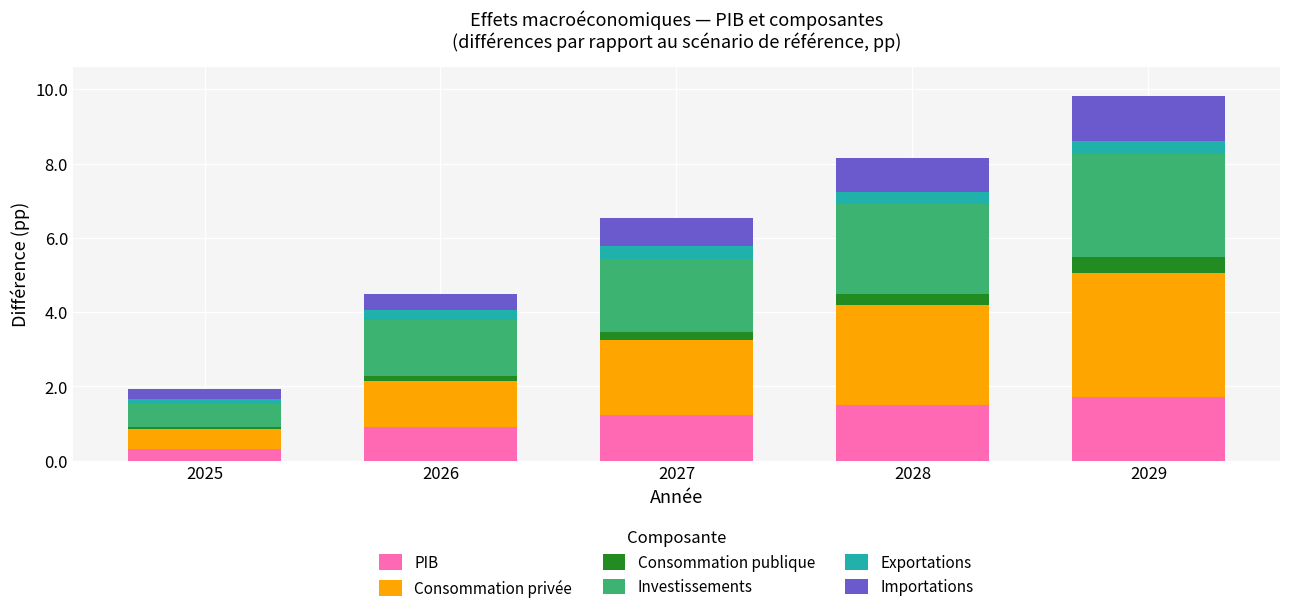

Reading left to right, list the values for the PIB series.

0.3	0.9	1.2	1.5	1.7